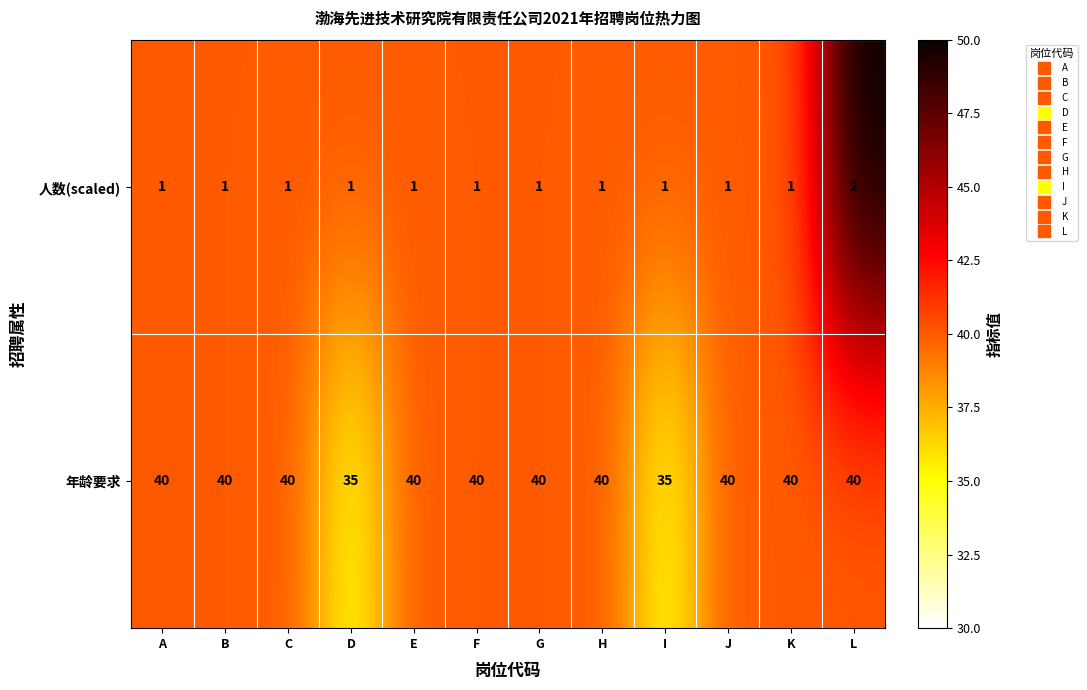

How many 人数(scaled) values are between 1 and 2?

12